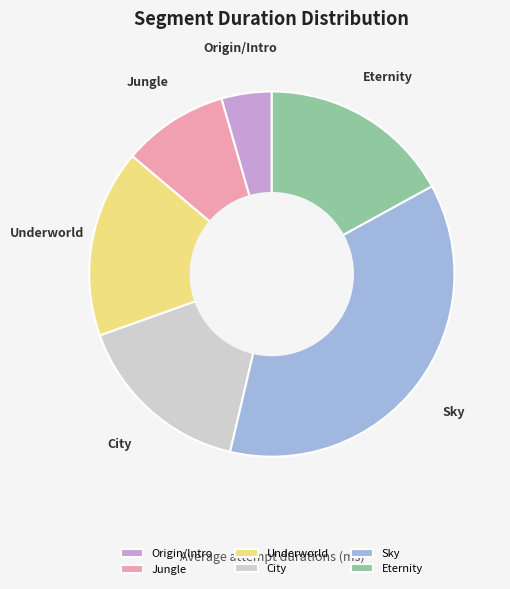

True or false: City accounts for 16% of the total.

True